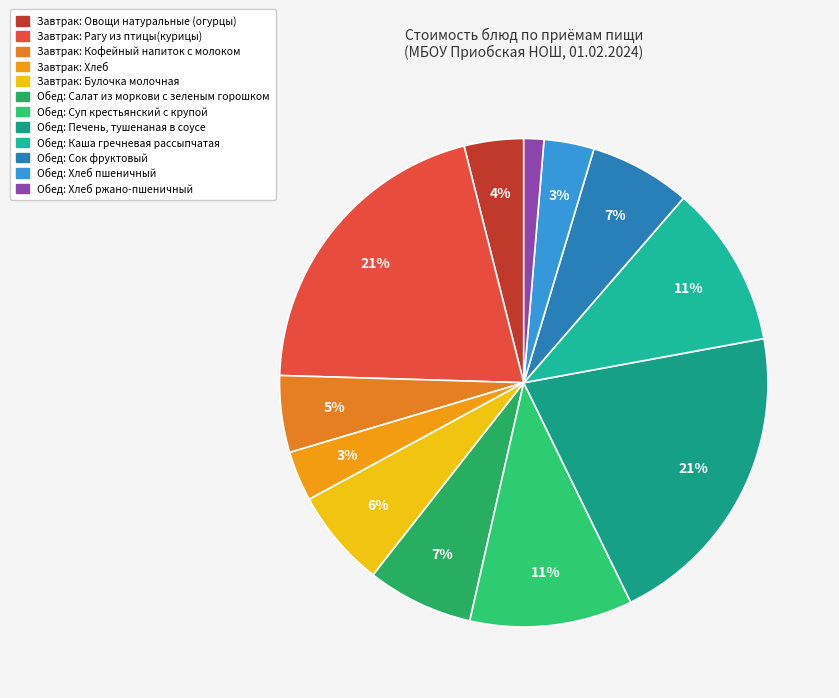

What is the change in value from Обед: Салат из моркови с зеленым горошком to Обед: Хлеб ржано-пшеничный?

-10.7